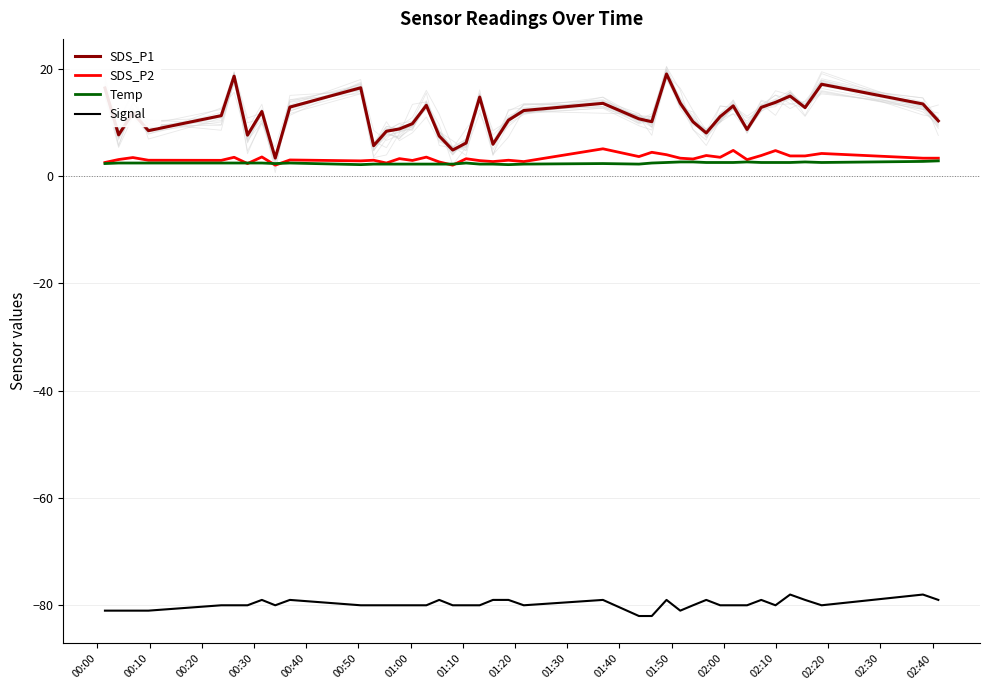

Does the chart have visible grid lines?

Yes